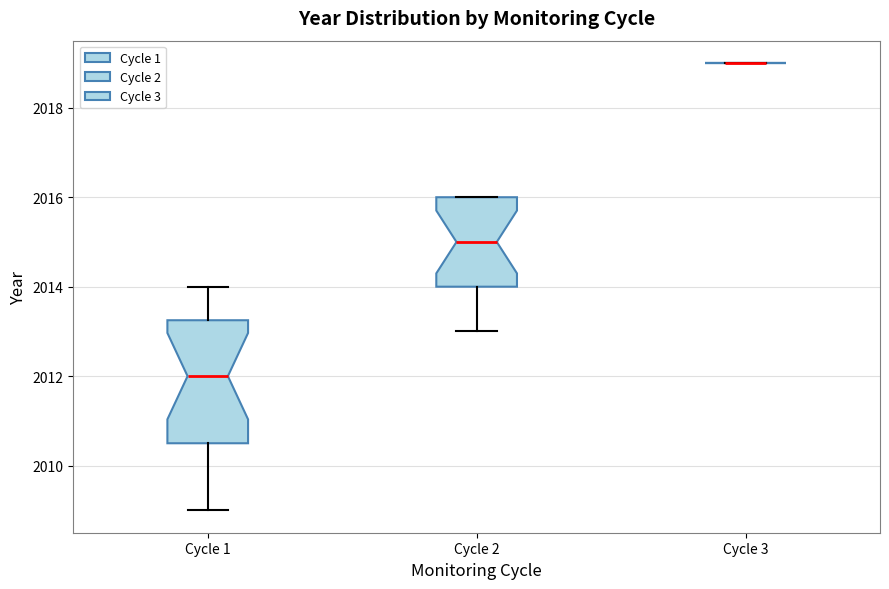

Reading left to right, transcribe this box plot: for each box, give where its median line is, the range the box spans, and where its two whiskers end, as read against the y-axis. The values are not printed on the chart, so give them approximately, as read against the axis.

Cycle 1: median 2012.0, box 2010.6 to 2013.2, whiskers 2009.0 to 2014.0
Cycle 2: median 2015.0, box 2014.0 to 2016.0, whiskers 2013.0 to 2016.0
Cycle 3: box collapsed to a line at 2019.0, whiskers 2019.0 to 2019.0